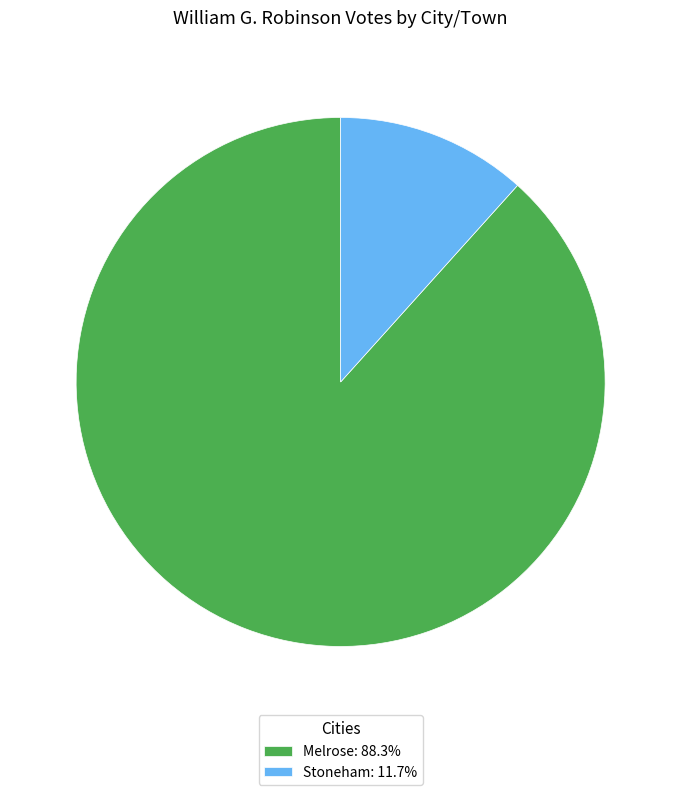

Do Melrose: 88.3% and Stoneham: 11.7% together represent more than half of the pie?

Yes